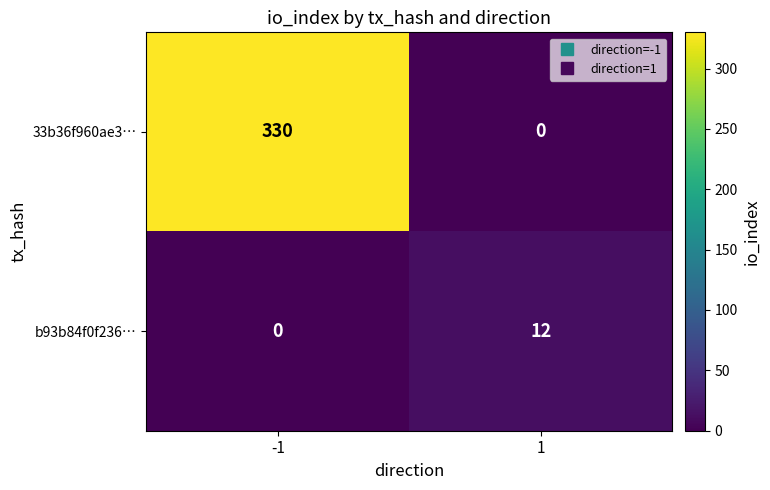

Which series changed the most between -1 and 1?

33b36f960ae3…